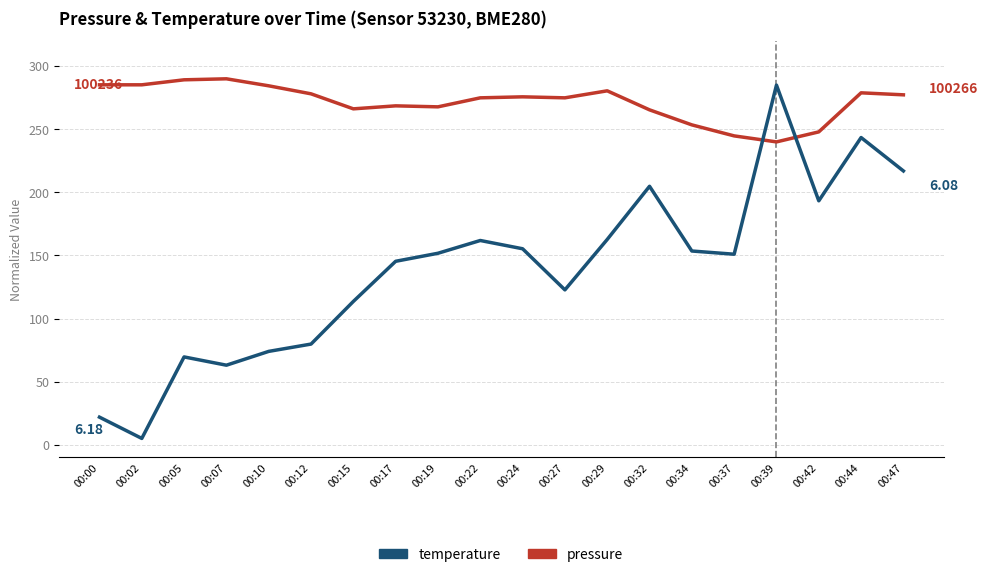

How many lines are shown in the chart?

2